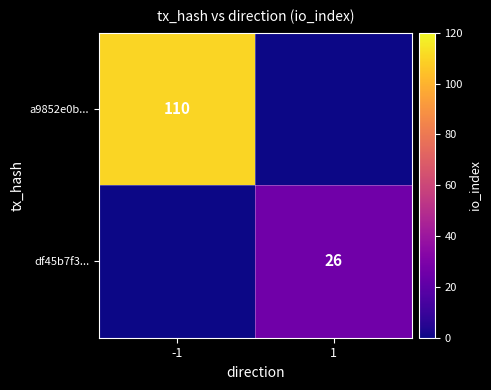

Is it true that df45b7f3... equals 43 at 1?

False